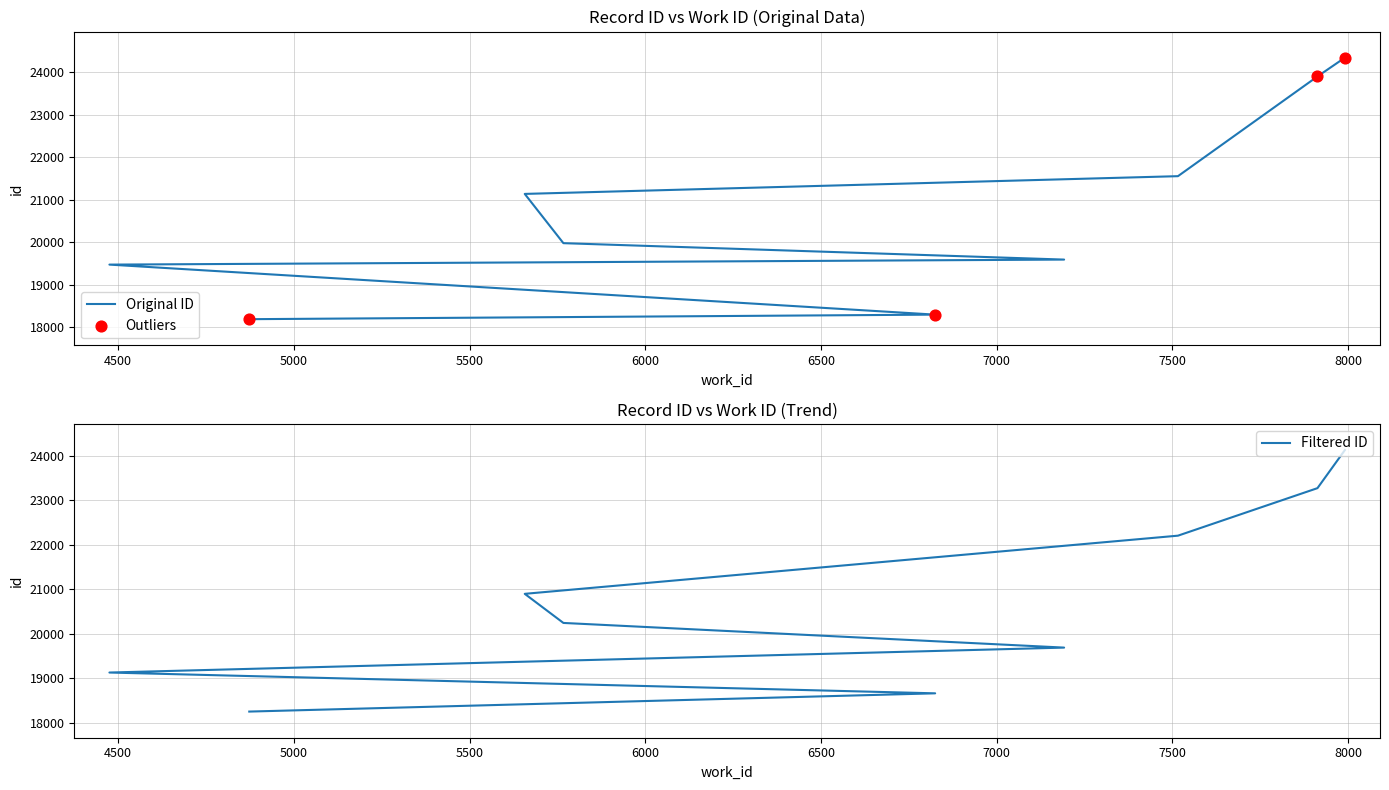

What is the ratio of the value at 5767 to the value at 7991?

0.8